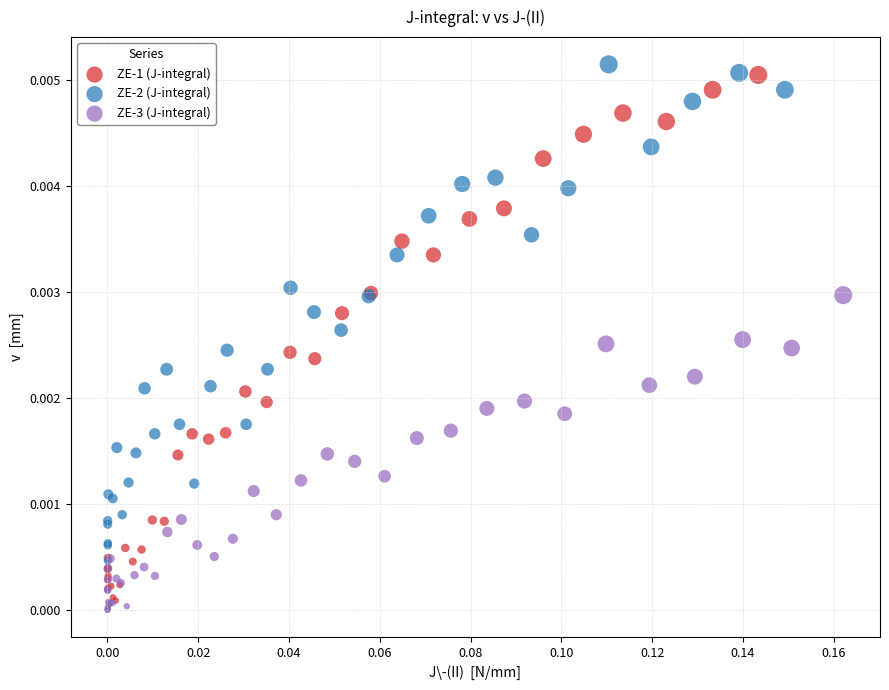

What are all the series names shown in the legend?

ZE-1 (J-integral), ZE-2 (J-integral), ZE-3 (J-integral)